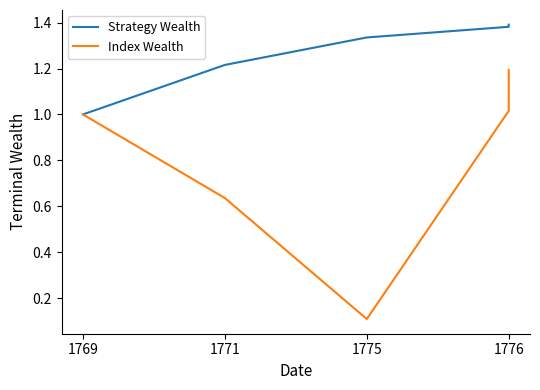

What is the difference between the highest and lowest values at 1776?

0.4